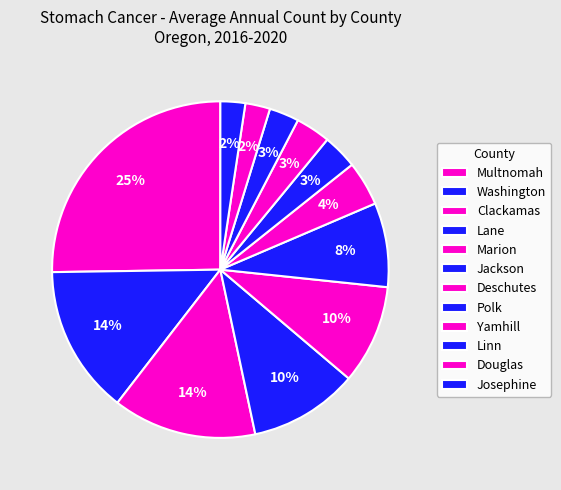

How many slices are in this pie chart?

12